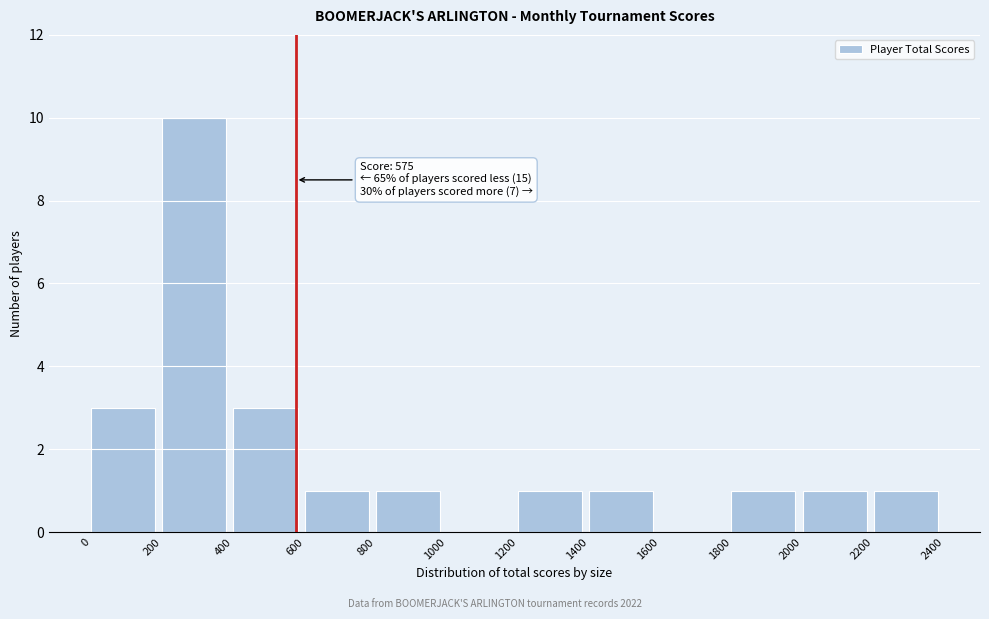

Which range on the x-axis has the tallest bar?

200 to 400